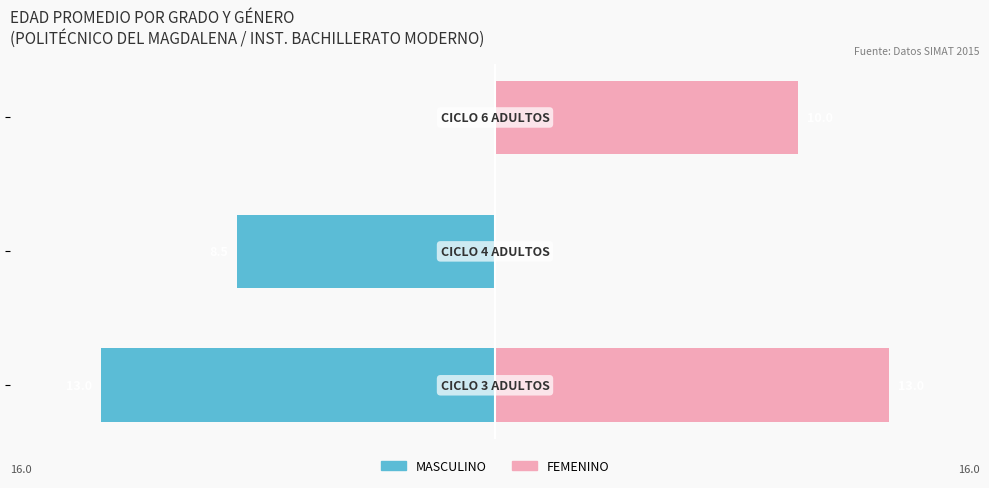

List the series in order of their peak value, lowest first.

MASCULINO, FEMENINO